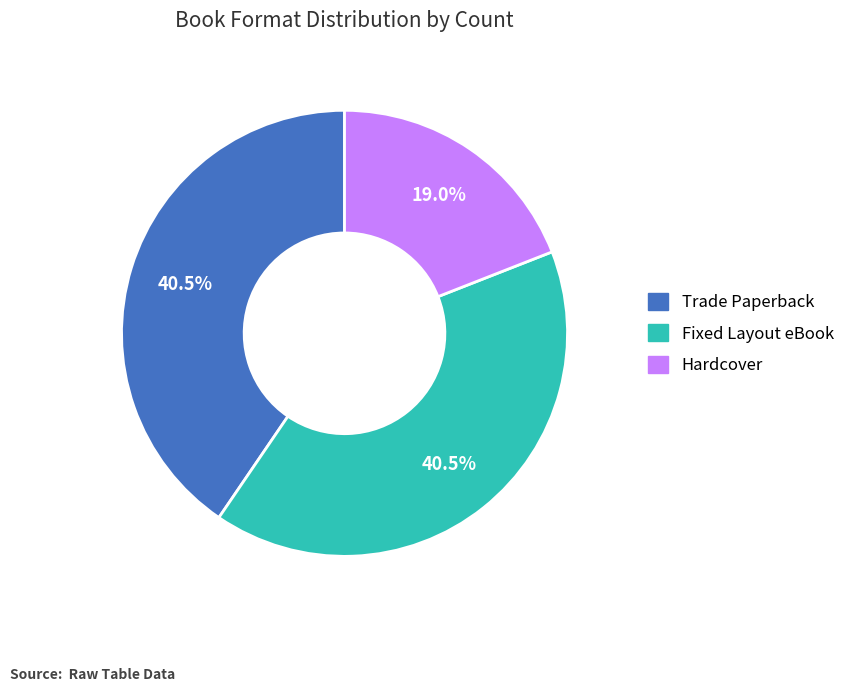

How many slices are in this pie chart?

3